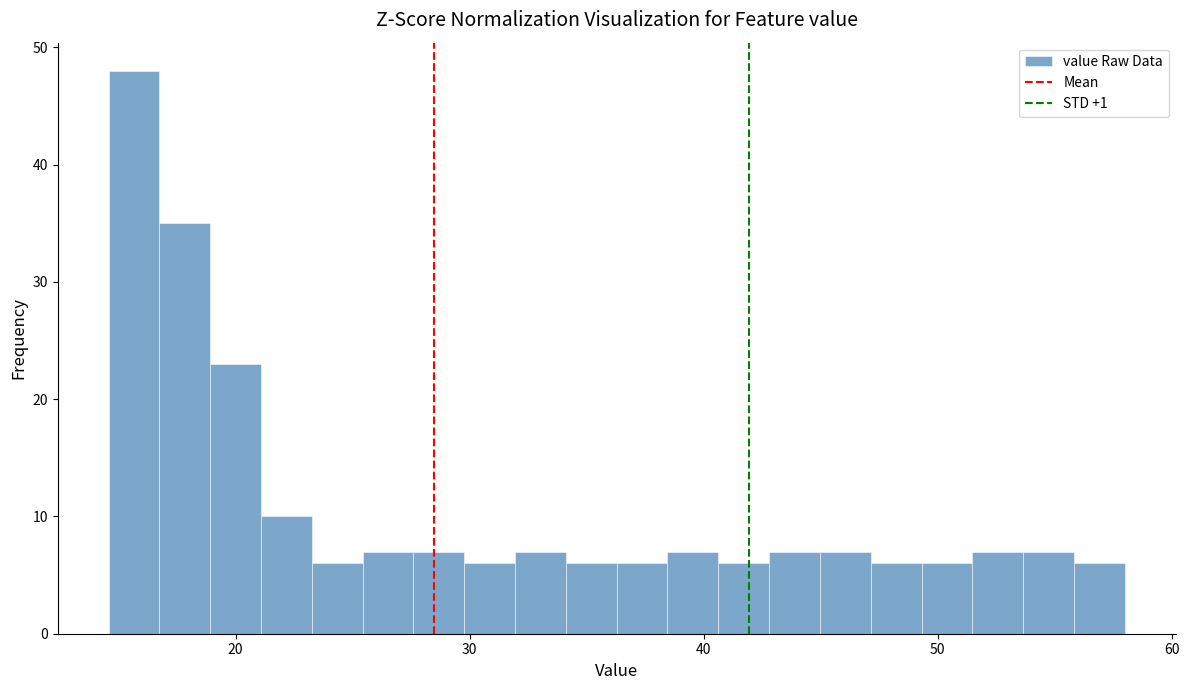

Around what value on the x-axis is the tallest bar? Give the approximate position of its centre, as read against the axis.

16